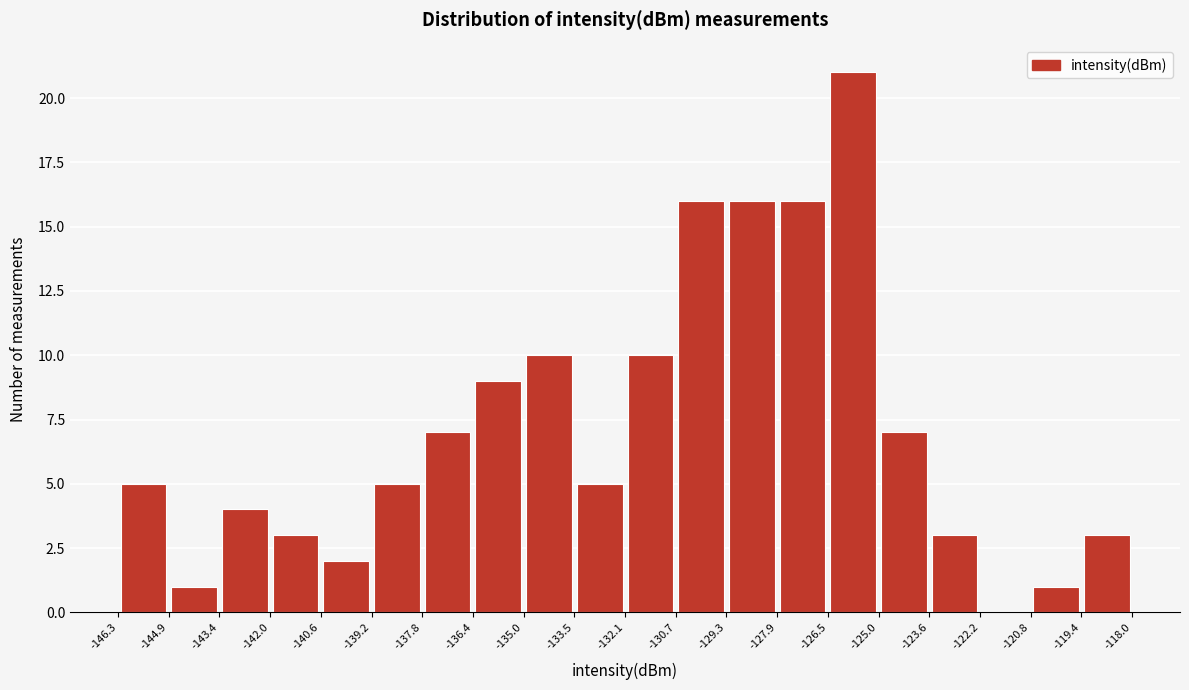

Over which range of the x-axis is the bar tallest?

-126.5 to -125.0